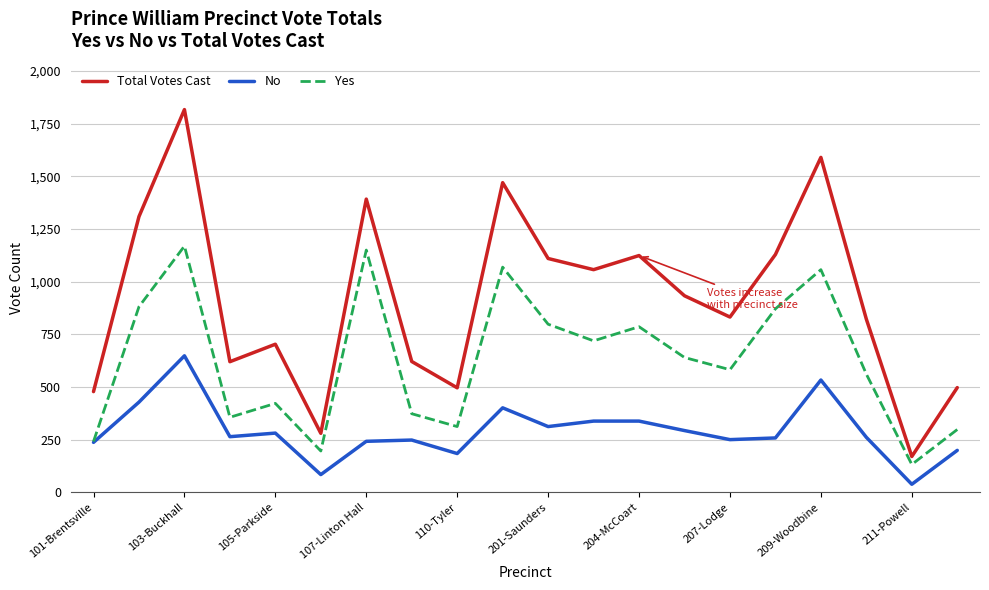

Rank the series by their average value, from lowest to highest.

No, Yes, Total Votes Cast